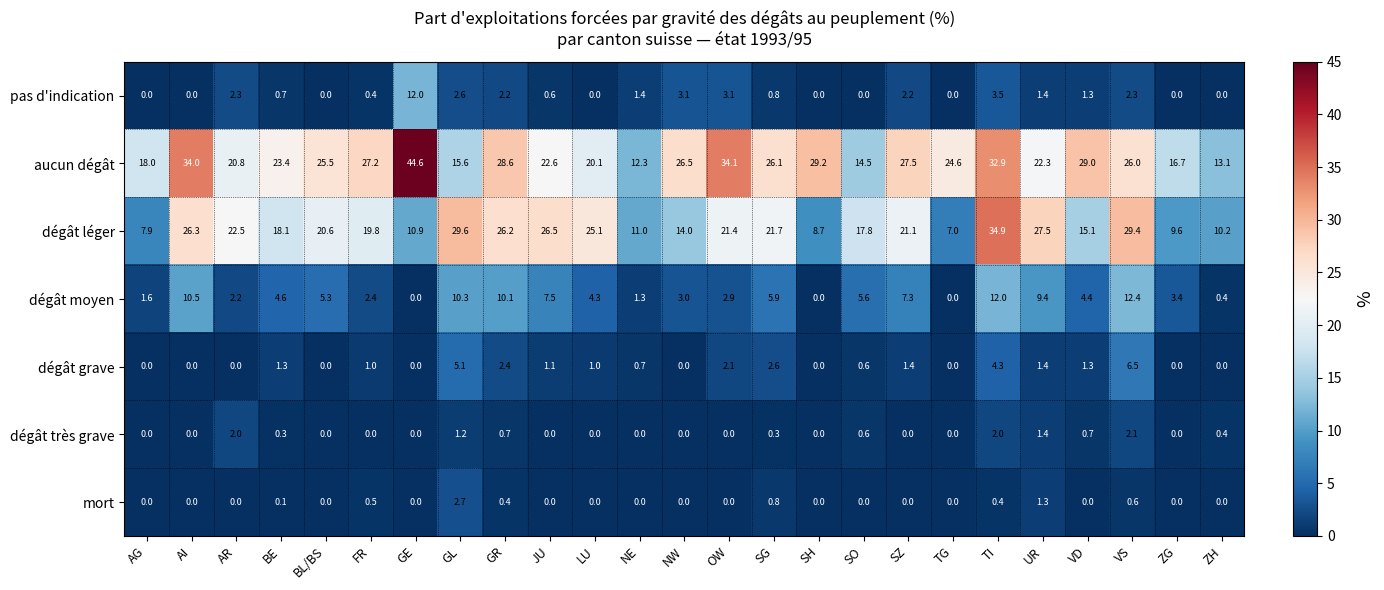

Which series has the widest spread of values?

aucun dégât